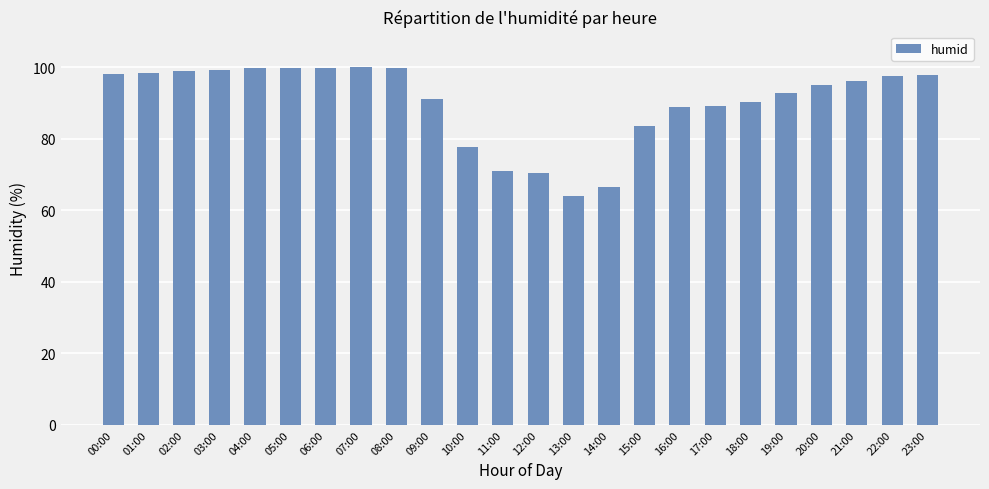

How many data points does each series have?

24